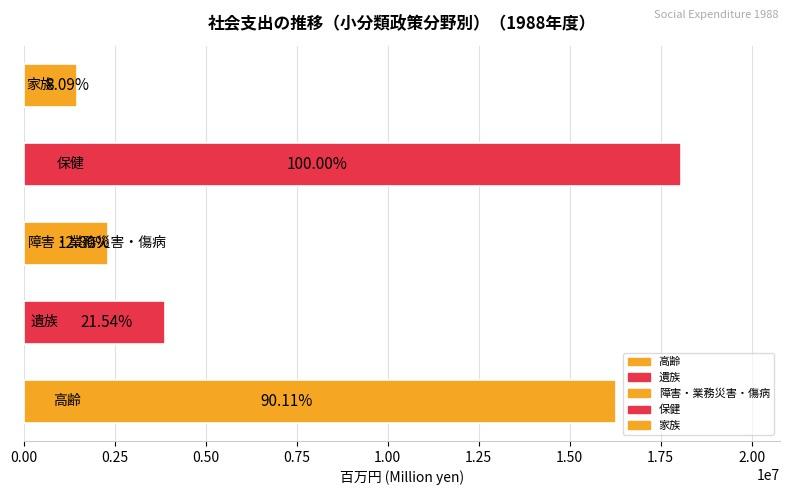

What is the difference between the maximum and minimum values in the 障害・業務災害・傷病 series?

2311865.6